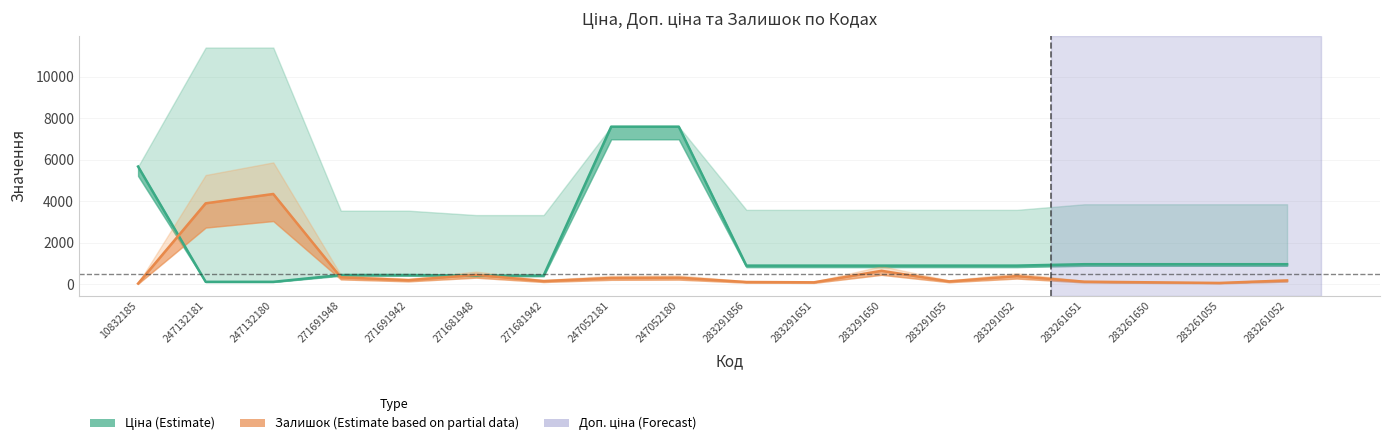

What is the difference between the highest and lowest values at 283261055?

903.5